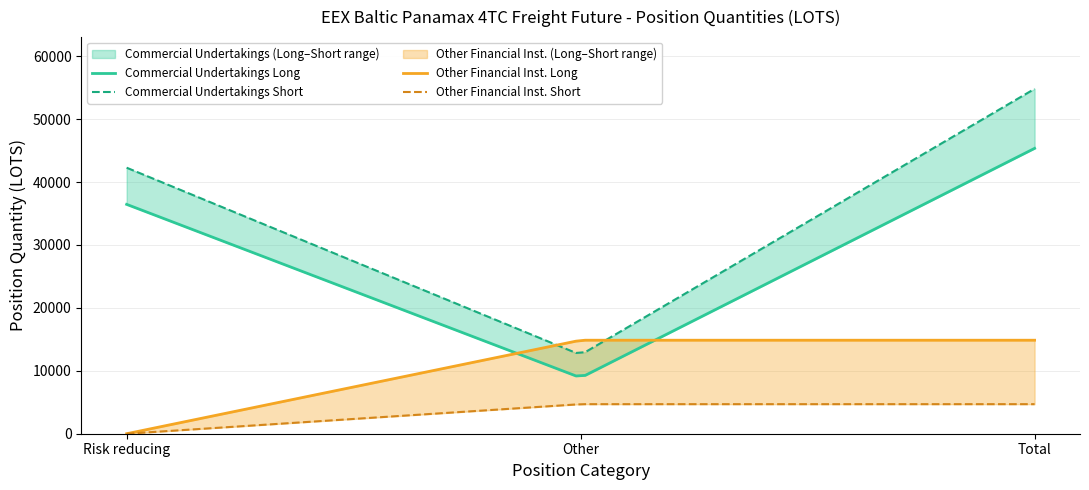

What is the difference between the Other Financial Institutions Long values at Risk reducing and Total?

14861.0